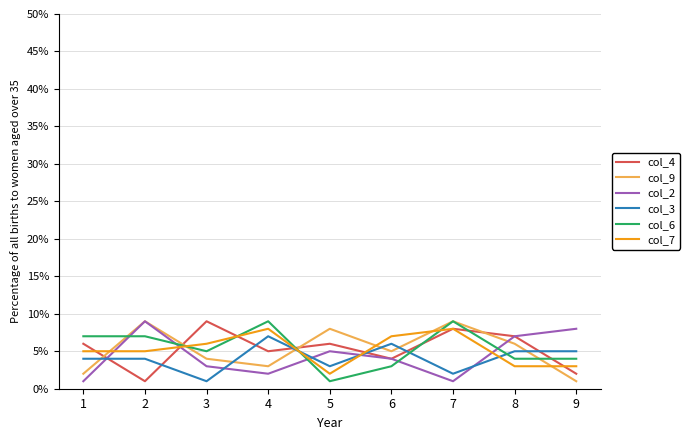

Reading right to left, list all the values displayed in this chart.

col_4: 9=2	8=7	7=8	6=4	5=6	4=5	3=9	2=1	1=6
col_9: 9=1	8=6	7=9	6=5	5=8	4=3	3=4	2=9	1=2
col_2: 9=8	8=7	7=1	6=4	5=5	4=2	3=3	2=9	1=1
col_3: 9=5	8=5	7=2	6=6	5=3	4=7	3=1	2=4	1=4
col_6: 9=4	8=4	7=9	6=3	5=1	4=9	3=5	2=7	1=7
col_7: 9=3	8=3	7=8	6=7	5=2	4=8	3=6	2=5	1=5